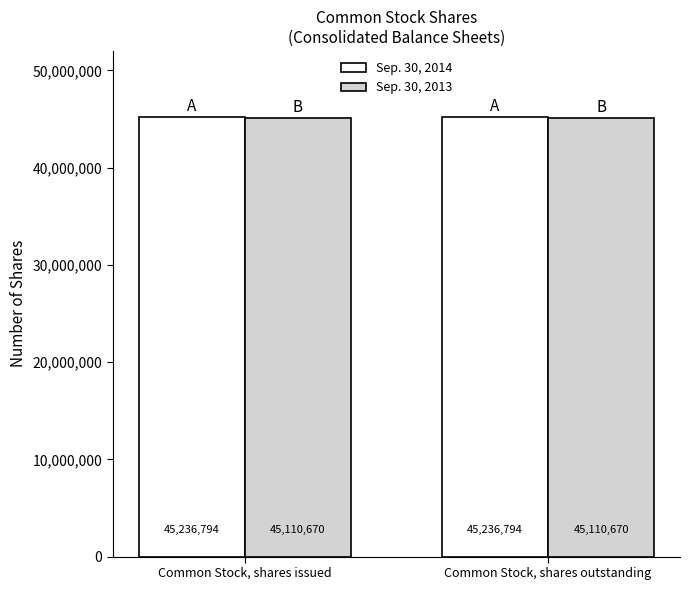

What is the approximate value of Sep. 30, 2013 at Common Stock, shares issued?

45110670